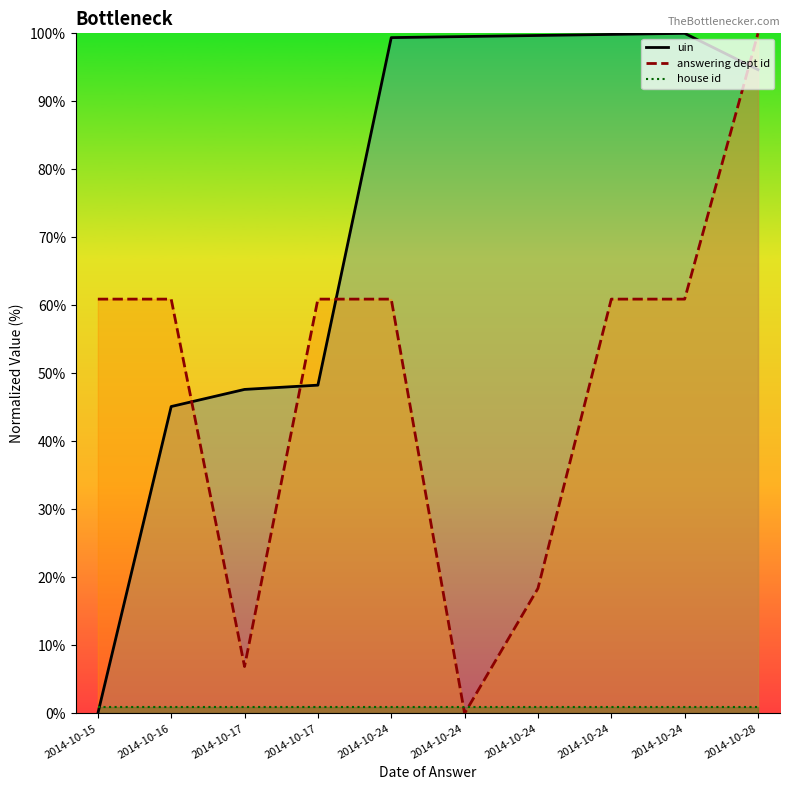

Is it true that answering dept id equals 0.0 at 2014-10-24?

True